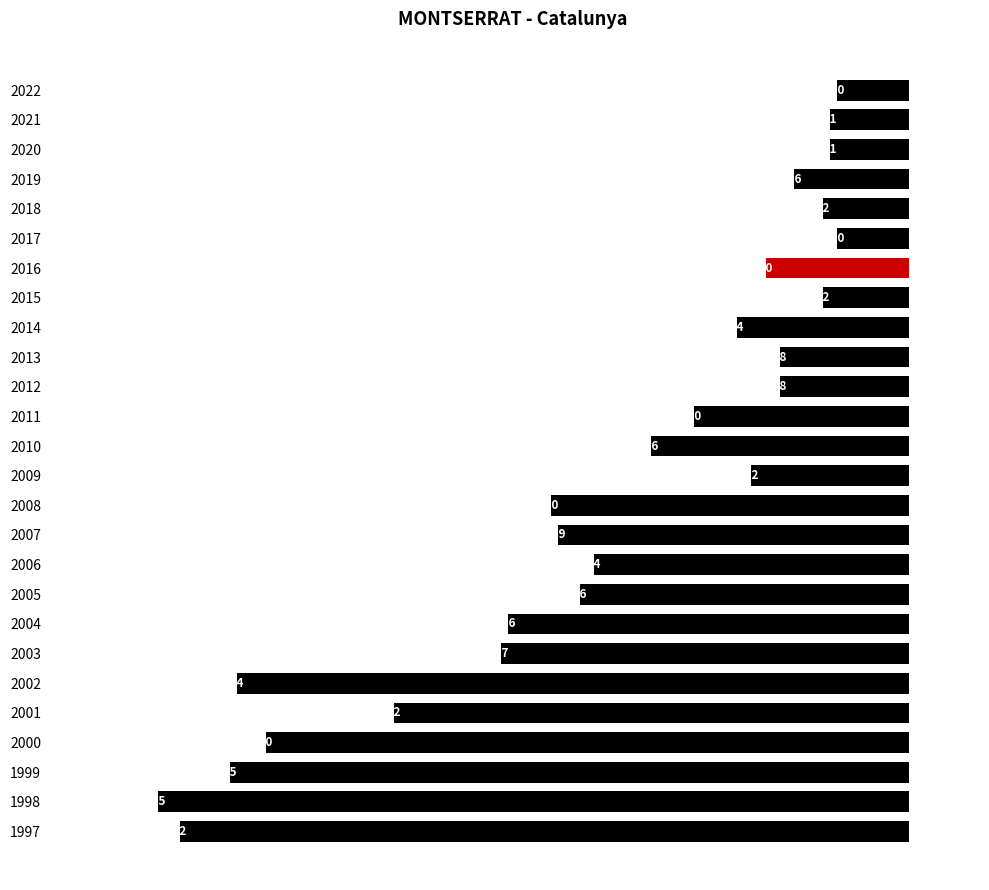

How many bars are there in total?

26